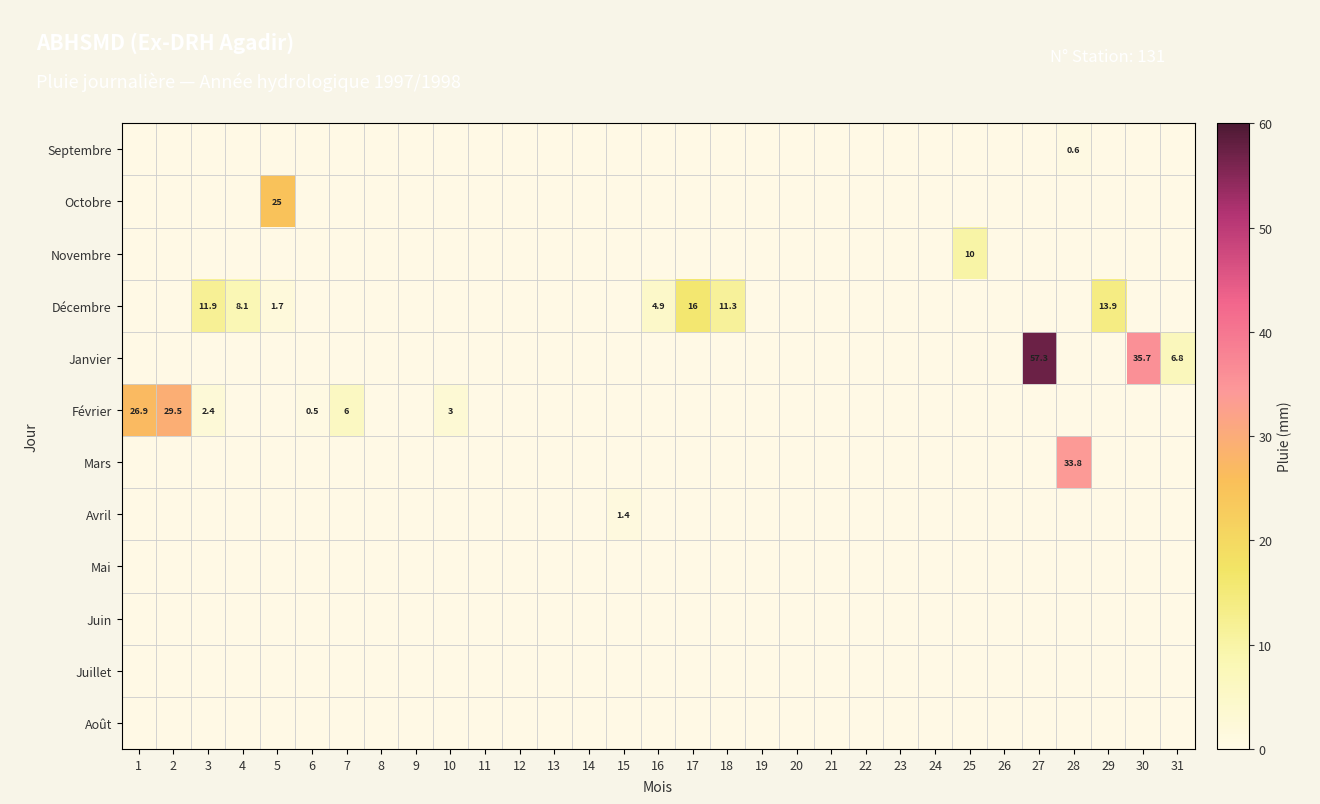

What is the average value of the Janvier series?

3.2